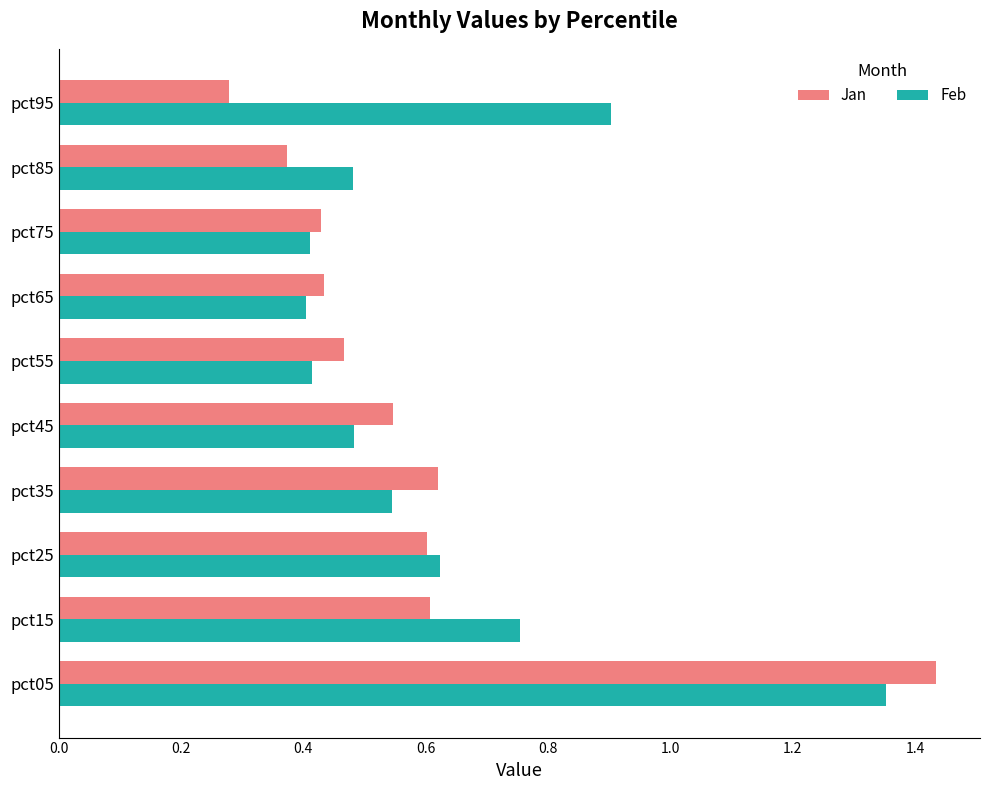

Count the Jan values in the range 0 to 1.

9